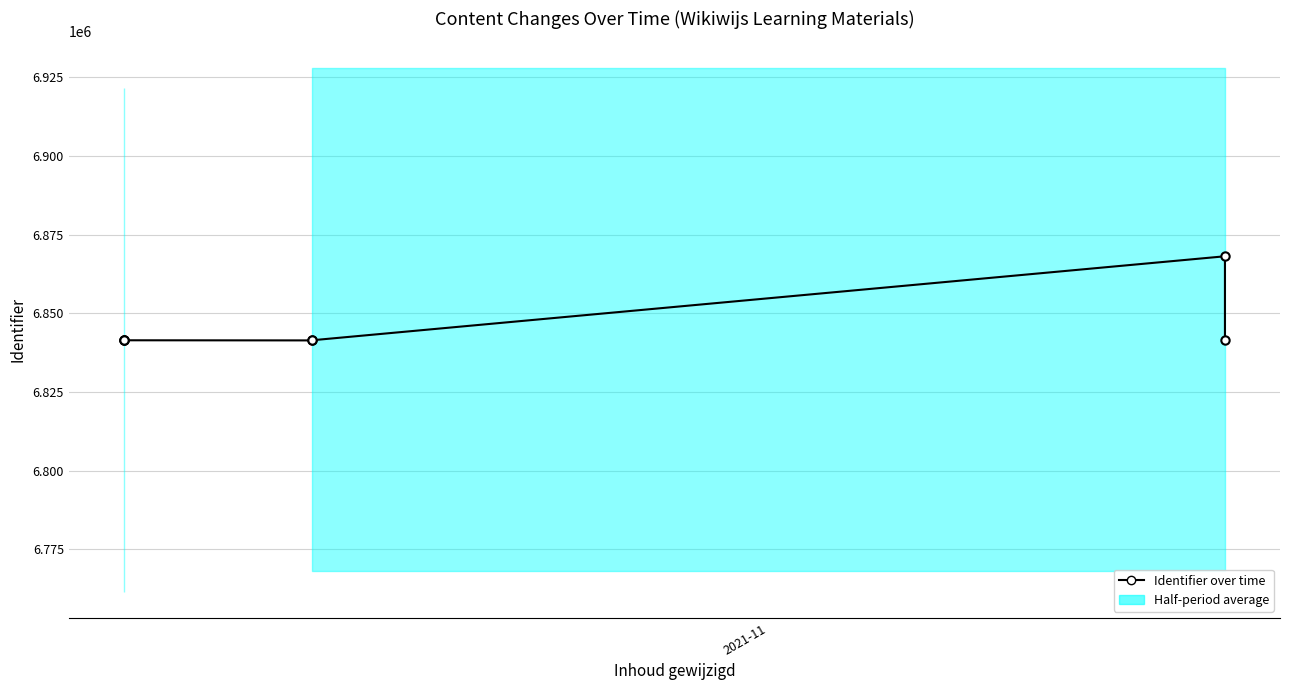

How many data points are less than 6841434?

3